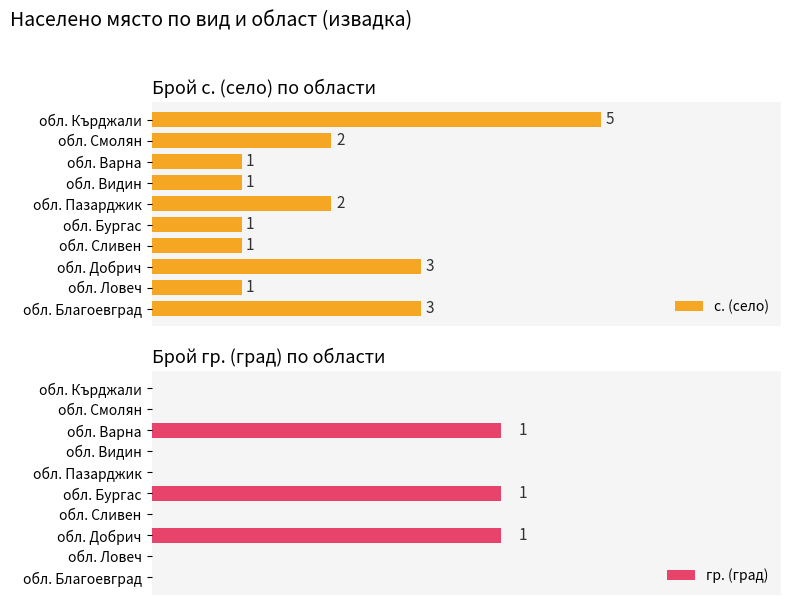

What is the lowest value of the с. (село) series?

1